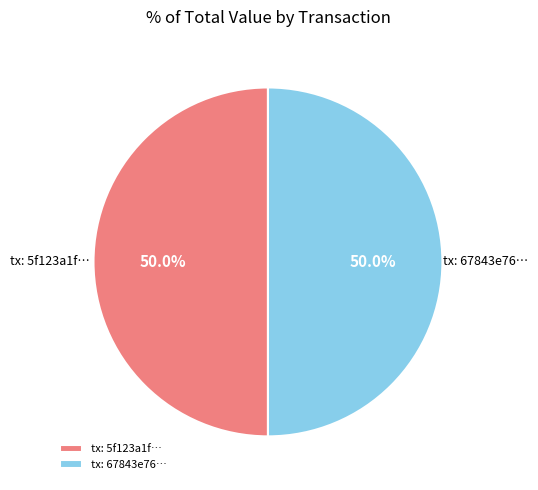

Is the sum of tx: 67843e76… and tx: 5f123a1f… greater than half?

Yes